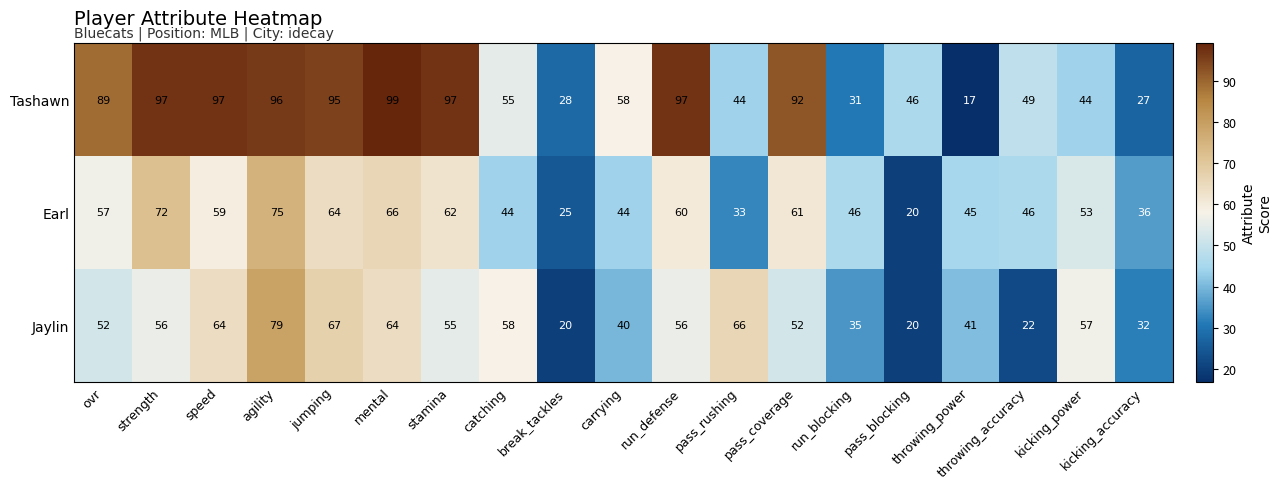

Count the number of data series in this chart.

3